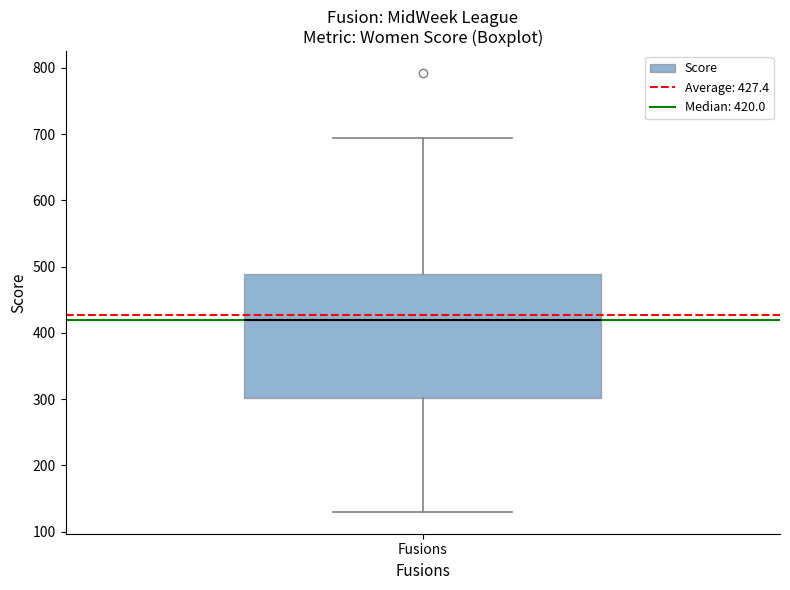

Transcribe this box plot: give where the median line is, the range the box spans, and where the two whiskers end, as read against the y-axis. The values are not printed on the chart, so give them approximately, as read against the axis.

median 420, box 300 to 490, whiskers 130 to 690